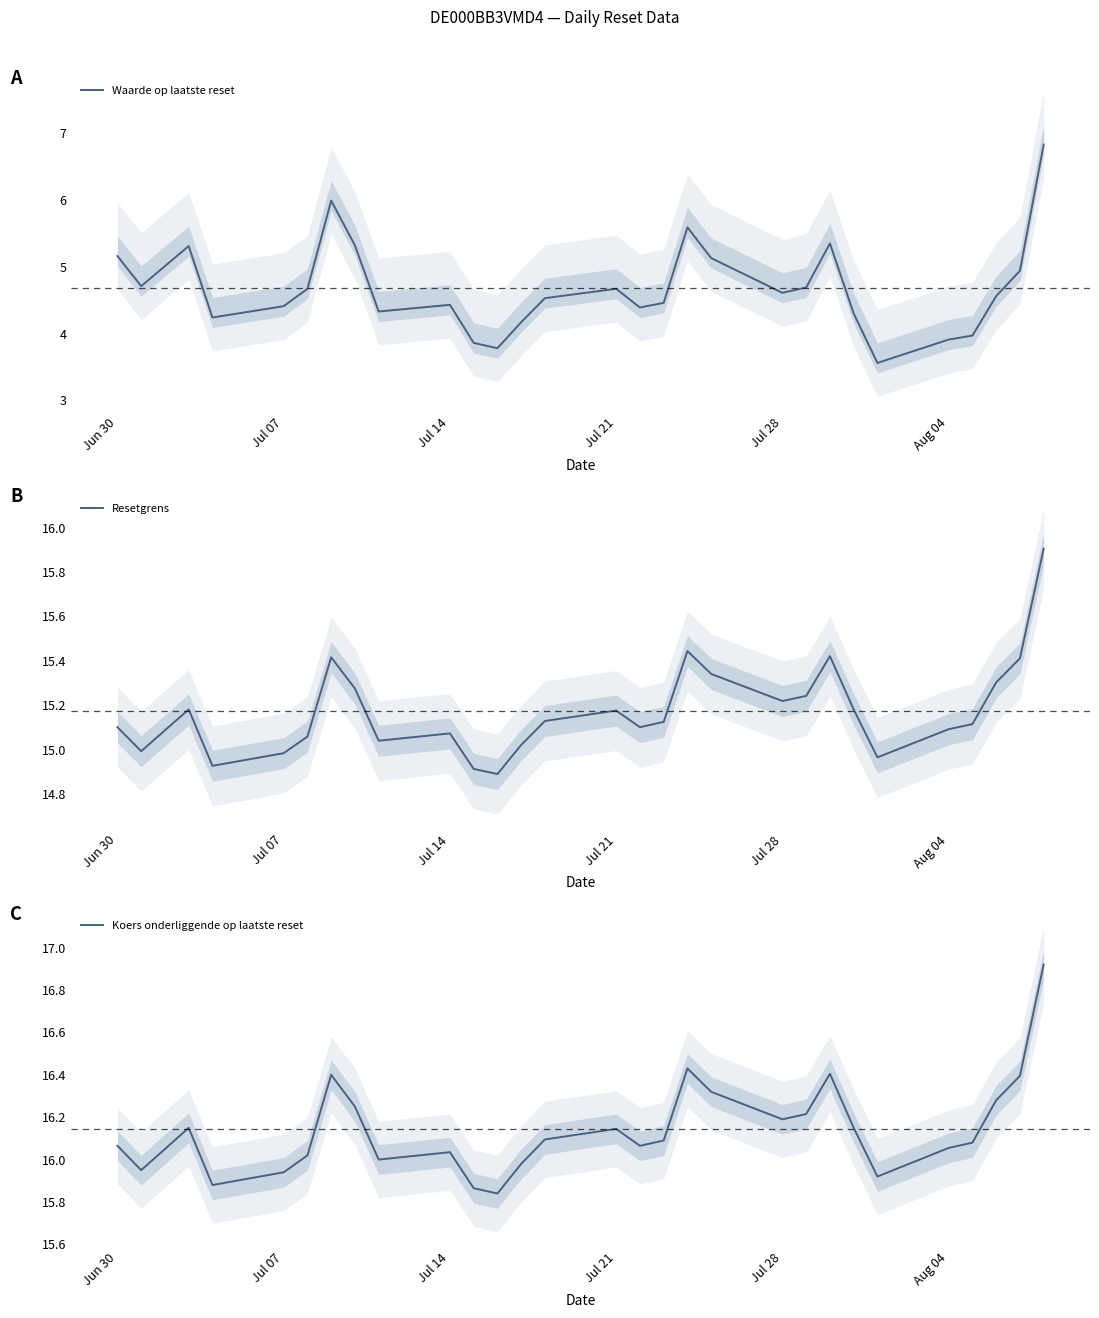

What is the highest value of the Waarde op laatste reset series?

6.8